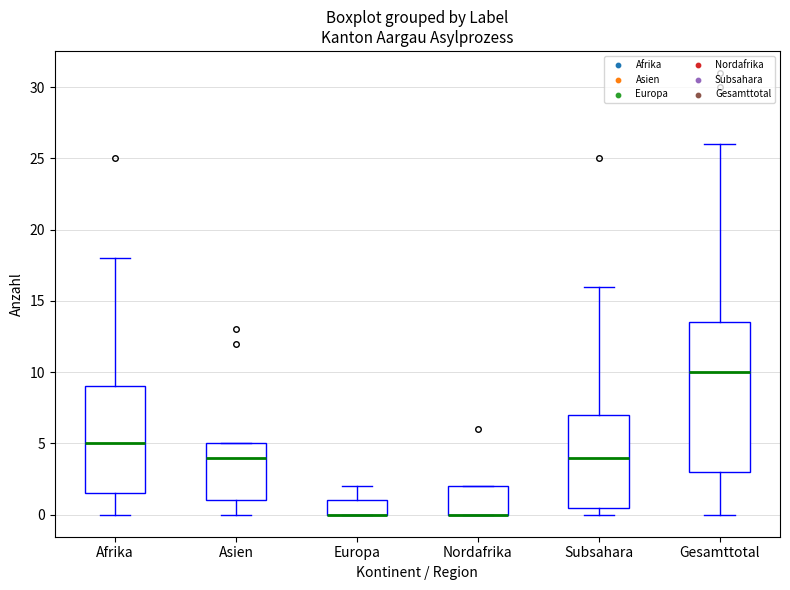

Reading left to right, transcribe this box plot: for each box, give where its median line is, the range the box spans, and where its two whiskers end, as read against the y-axis. The values are not printed on the chart, so give them approximately, as read against the axis.

Afrika: median 5.0, box 1.5 to 9.0, whiskers 0.0 to 18.0
Asien: median 4.0, box 1.0 to 5.0, whiskers 0.0 to 5.0
Europa: median 0.0 (drawn on the box's lower edge), box 0.0 to 1.0, whiskers 0.0 to 2.0
Nordafrika: median 0.0 (drawn on the box's lower edge), box 0.0 to 2.0, whiskers 0.0 to 2.0
Subsahara: median 4.0, box 0.5 to 7.0, whiskers 0.0 to 16.0
Gesamttotal: median 10.0, box 3.0 to 13.5, whiskers 0.0 to 26.0